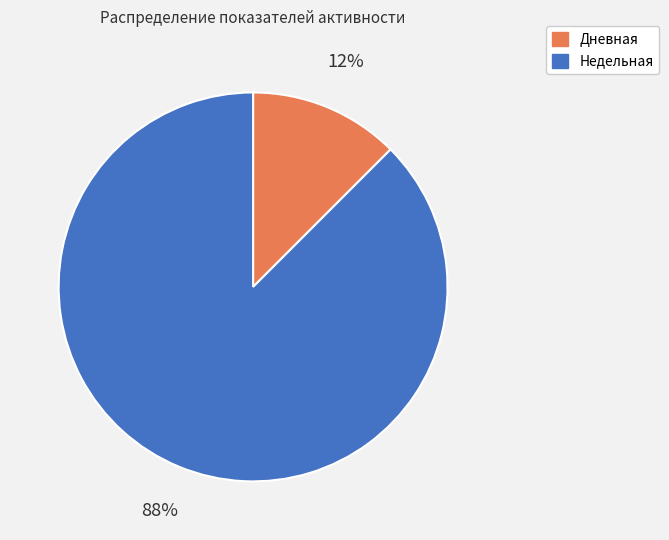

True or false: Недельная accounts for 96% of the total.

False